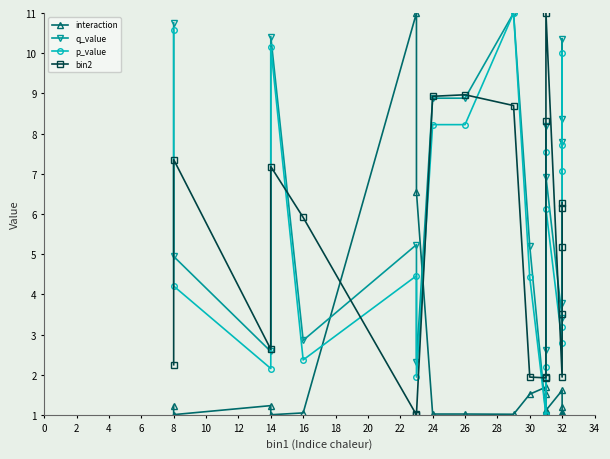

Which series has the widest spread of values?

interaction